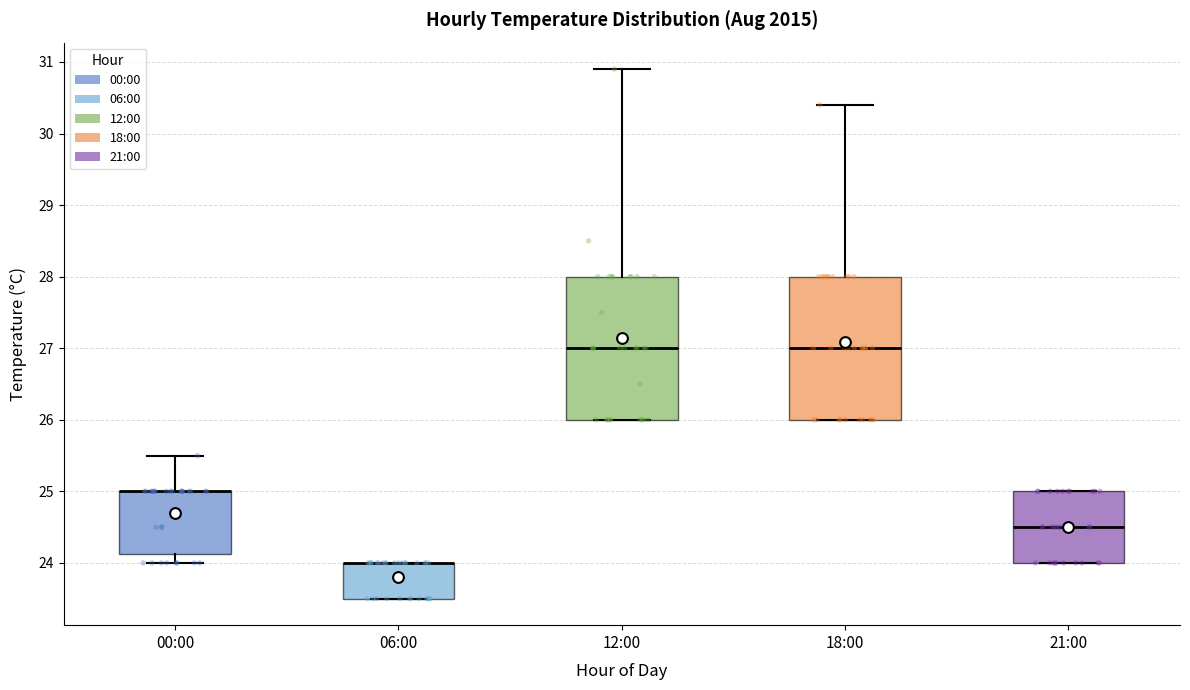

Reading left to right, transcribe this box plot: for each box, give where its median line is, the range the box spans, and where its two whiskers end, as read against the y-axis. The values are not printed on the chart, so give them approximately, as read against the axis.

00:00: median 25.0 (drawn on the box's upper edge), box 24.1 to 25.0, whiskers 24.0 to 25.5
06:00: median 24.0 (drawn on the box's upper edge), box 23.5 to 24.0, whiskers 23.5 to 24.0
12:00: median 27.0, box 26.0 to 28.0, whiskers 26.0 to 30.9
18:00: median 27.0, box 26.0 to 28.0, whiskers 26.0 to 30.4
21:00: median 24.5, box 24.0 to 25.0, whiskers 24.0 to 25.0